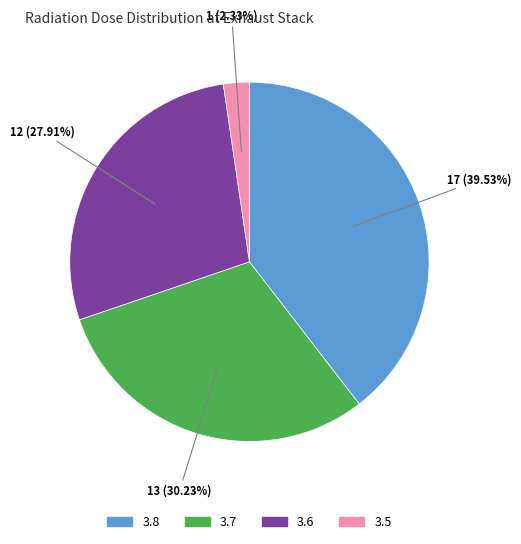

To the nearest percent, what percentage of the pie is 3.5?

2%